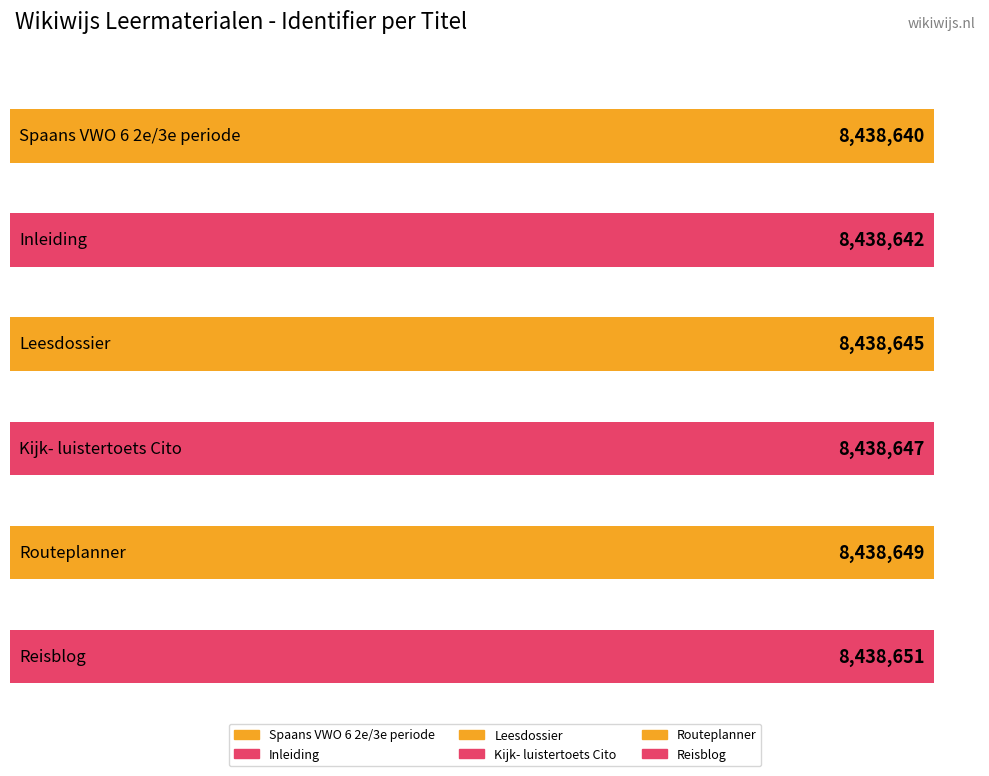

Rank the categories by value from lowest to highest.

Spaans VWO 6 2e/3e periode, Inleiding, Leesdossier, Kijk- luistertoets Cito, Routeplanner, Reisblog